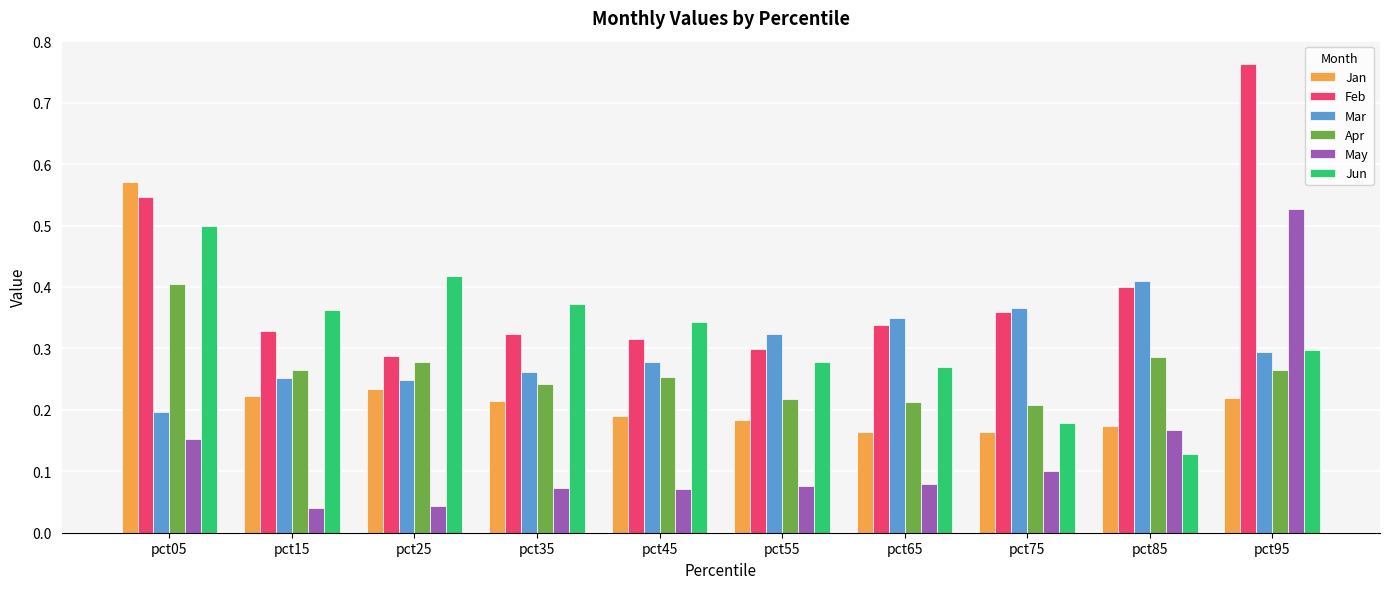

What is the total value across all series at pct75?

1.4